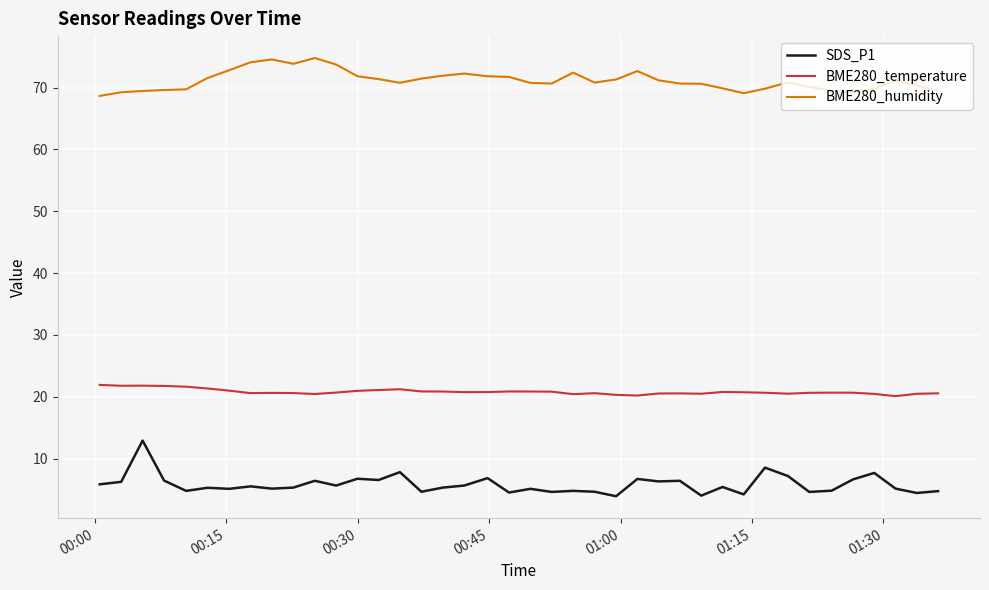

Does the chart have visible grid lines?

Yes